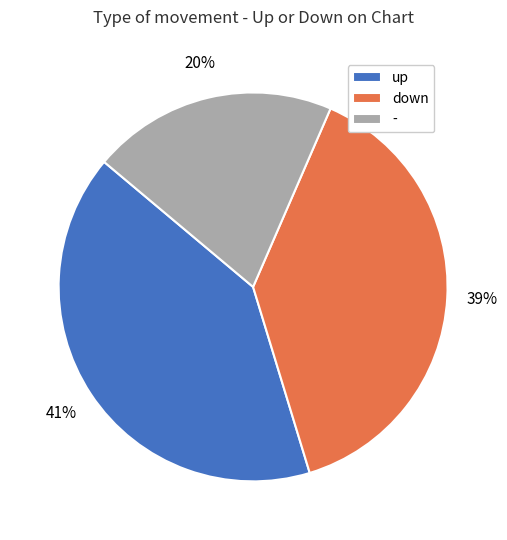

Rank the categories by value from highest to lowest.

up, down, -